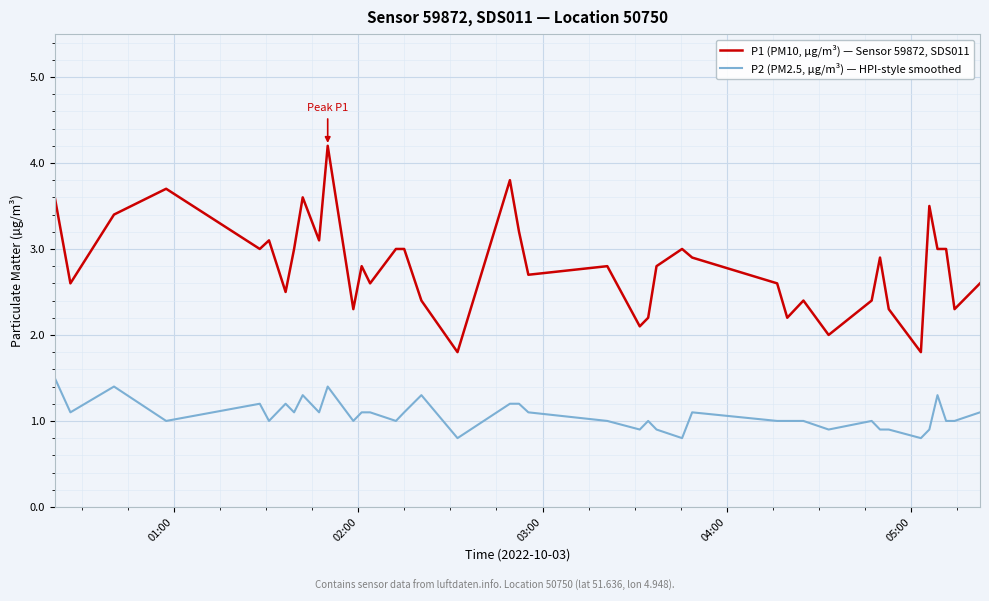

List the series in order of their peak value, lowest first.

P2 (PM2.5, µg/m³) — HPI-style smoothed, P1 (PM10, µg/m³) — Sensor 59872, SDS011